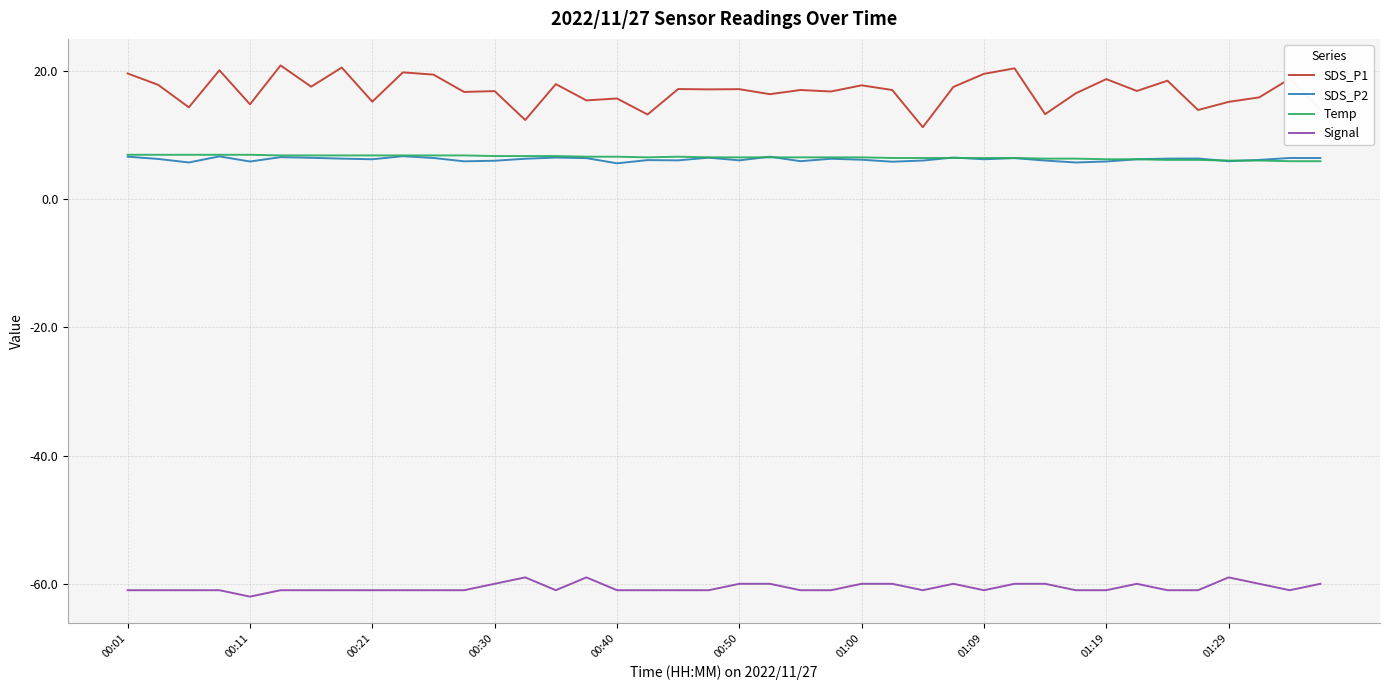

What is the minimum value for SDS_P2?

5.6